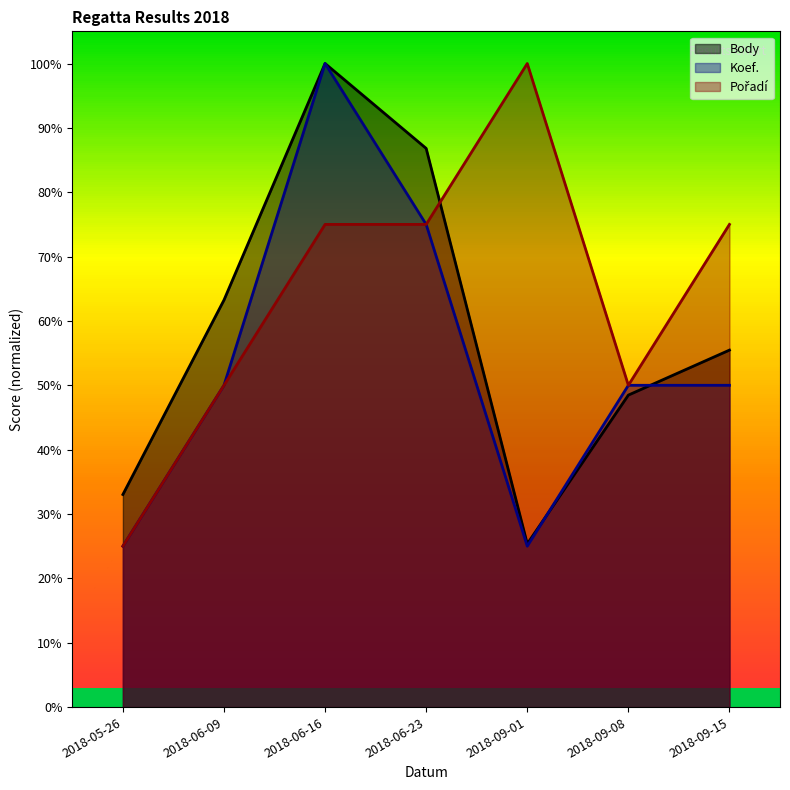

What is the label of the 1st point from the right?

2018-09-15